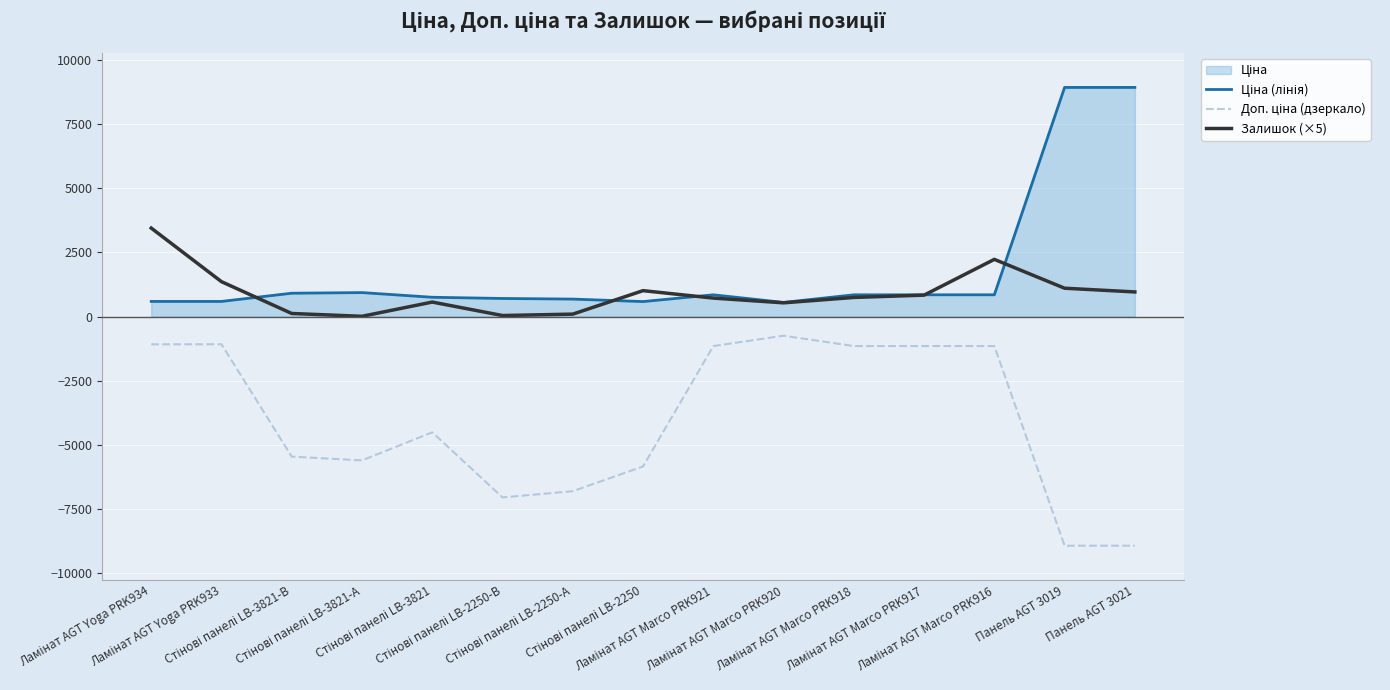

Which series changed the most between Стінові панелі LB-3821-В and Ламінат AGT Marco PRK917?

Доп. ціна (дзеркало)